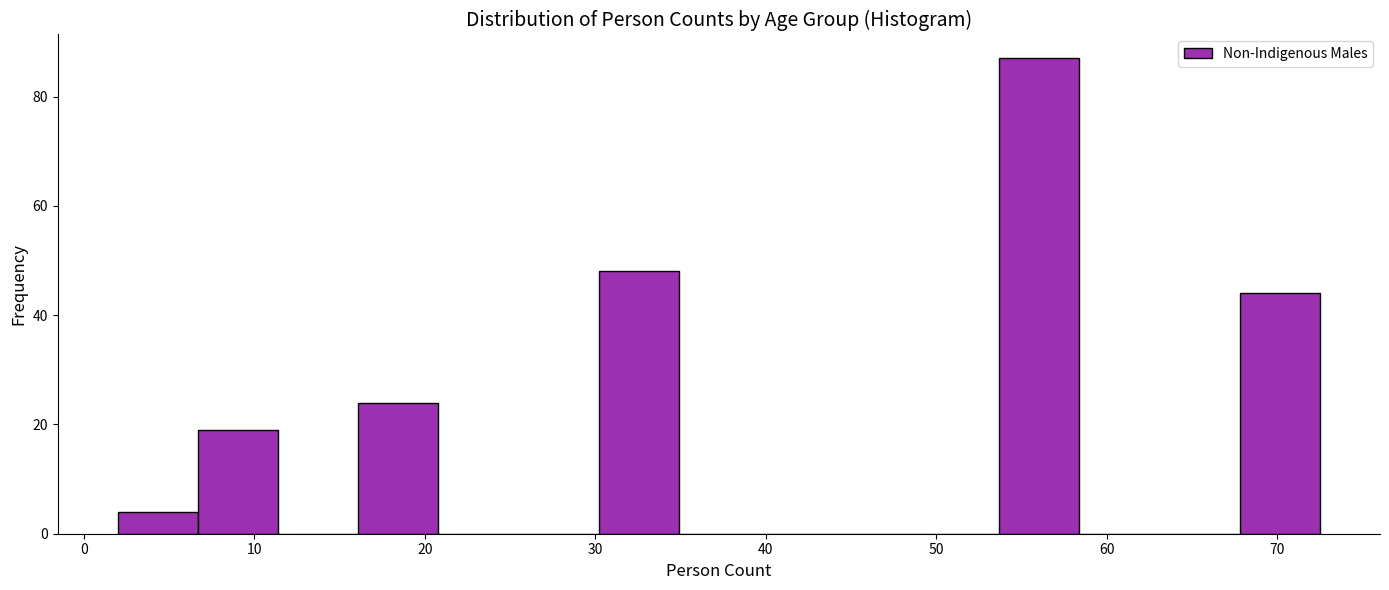

Reading left to right, list every bar in this chart as the range it spans on the x-axis followed by its height. Neither the bar edges nor the heights are printed on the chart, so give them approximately, as read against the axes.

2.0 to 6.7: 4
6.7 to 11.4: 20
11.4 to 16.1: 0
16.1 to 20.8: 24
20.8 to 25.5: 0
25.5 to 30.2: 0
30.2 to 34.9: 48
34.9 to 39.6: 0
39.6 to 44.3: 0
44.3 to 49.0: 0
49.0 to 53.7: 0
53.7 to 58.4: 88
58.4 to 63.1: 0
63.1 to 67.8: 0
67.8 to 72.5: 44